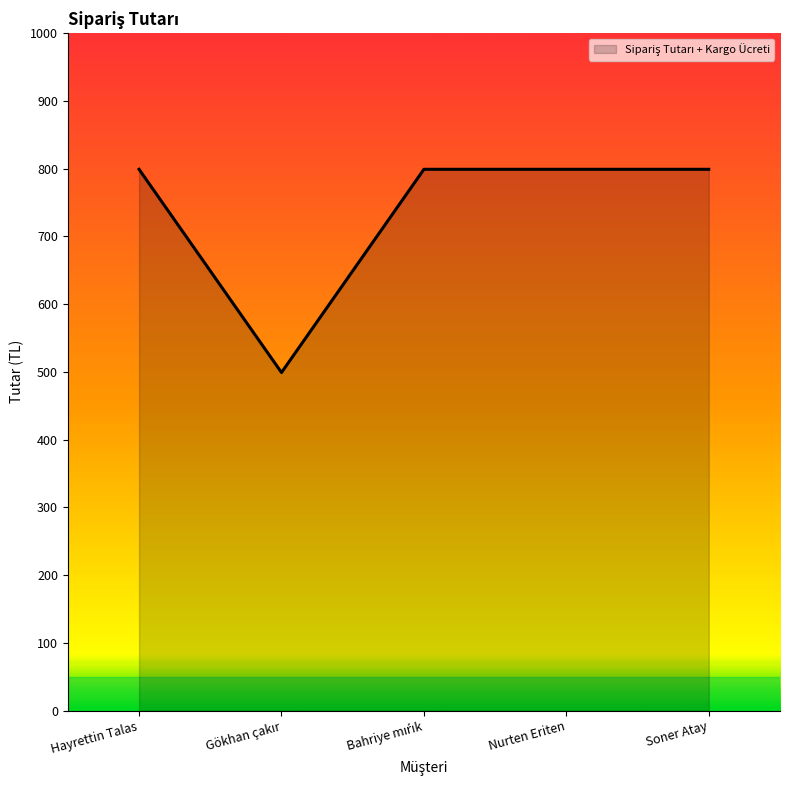

True or false: the data has more than 1 interior local peaks.

False